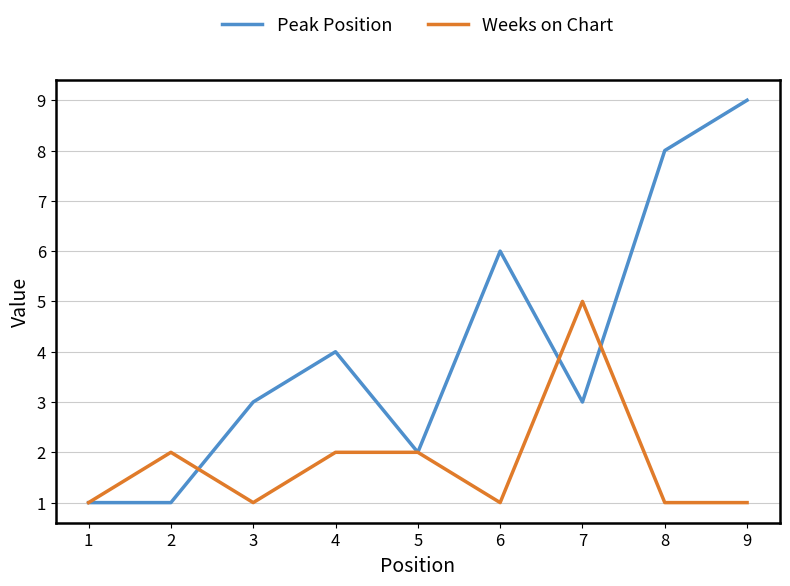

What is the spread (max minus min) of values at 8?

7